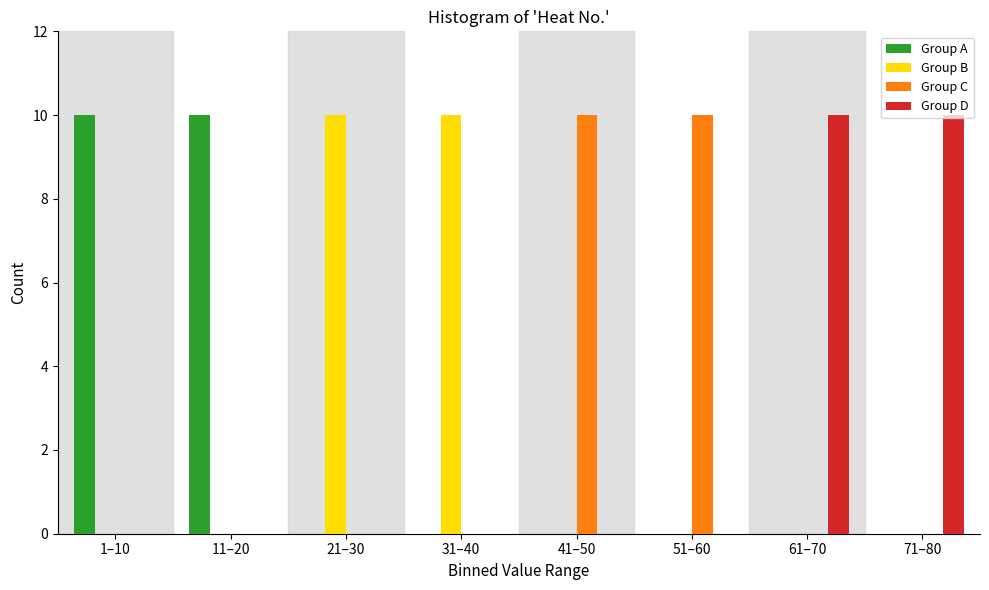

Is the value of Group D at 71–80 greater than the value of Group A at 71–80?

Yes